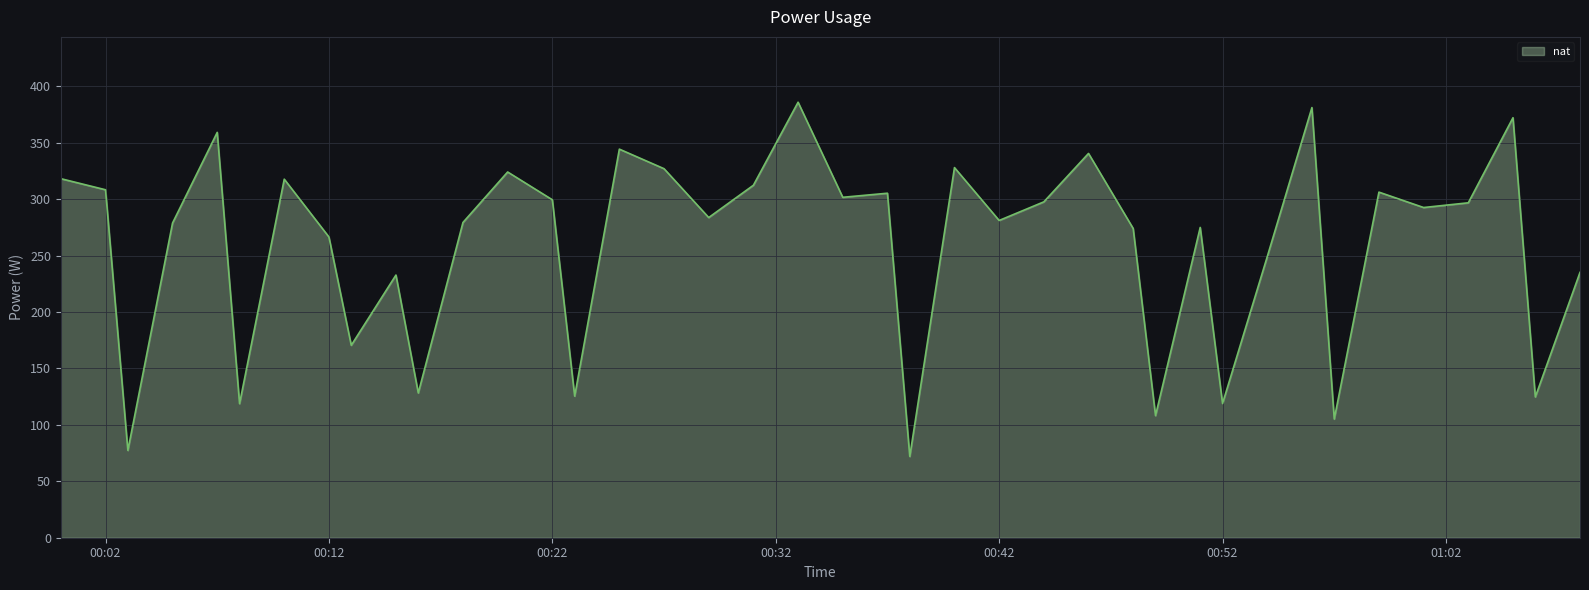

What is the smallest value displayed?

72.0